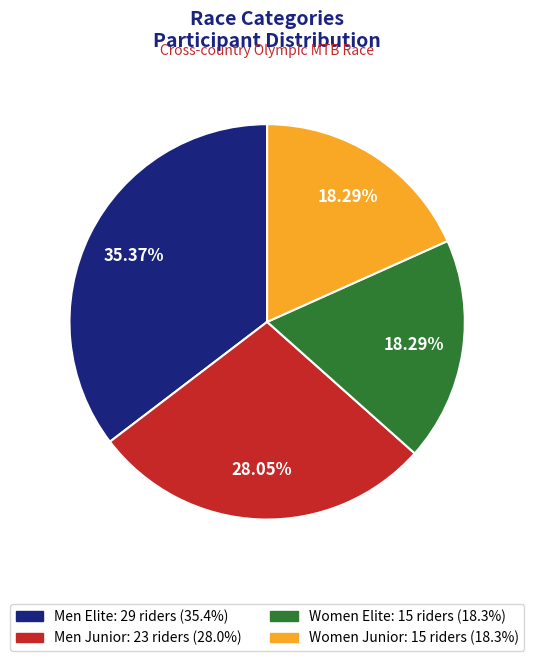

How many slices are in this pie chart?

4